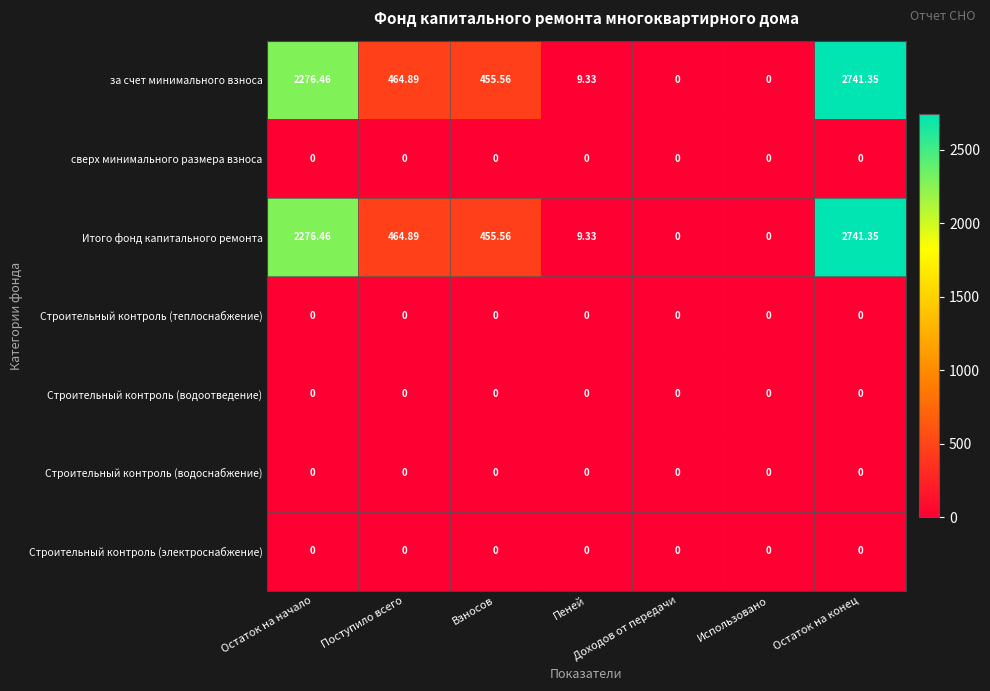

At which category is the sum across all series the highest?

Остаток на конец